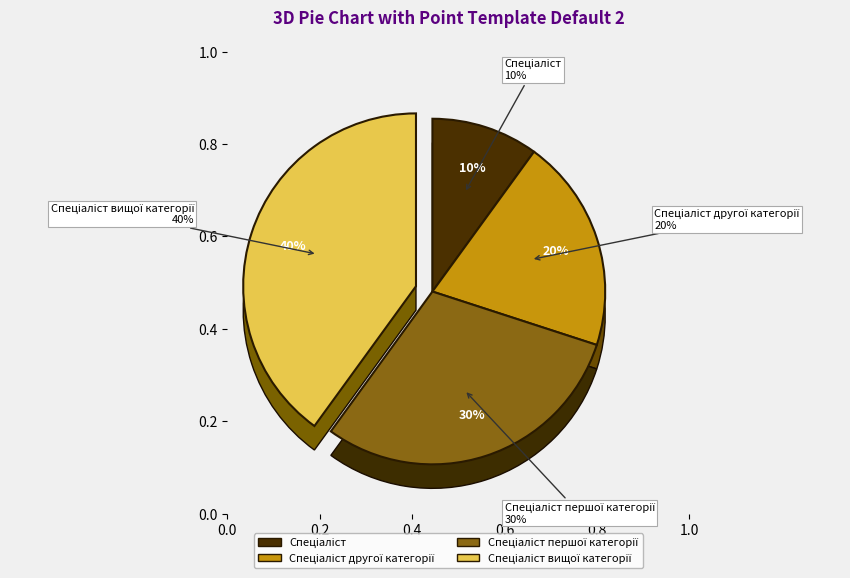

Is the sum of Спеціаліст першої категорії and Спеціаліст вищої категорії greater than half?

Yes